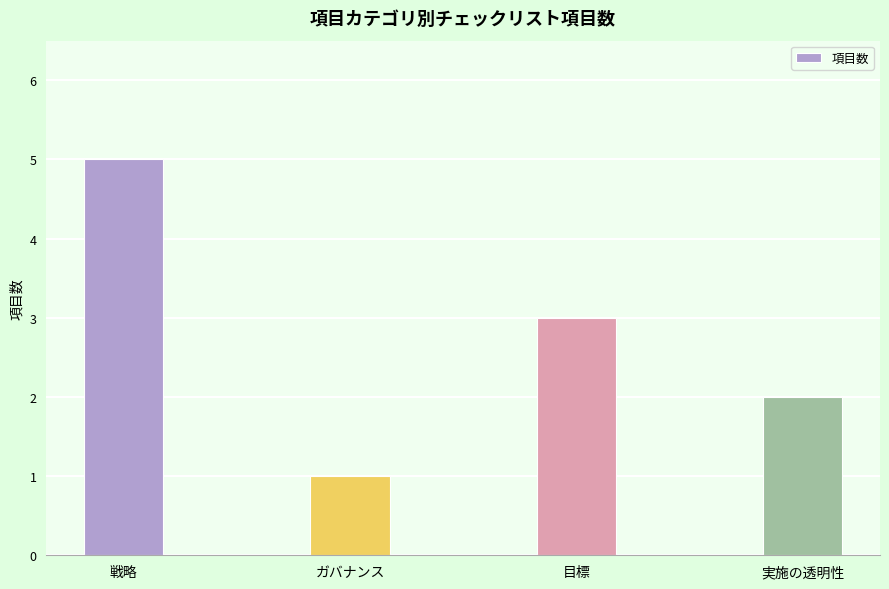

What is the change in value from 戦略 to 実施の透明性?

-3